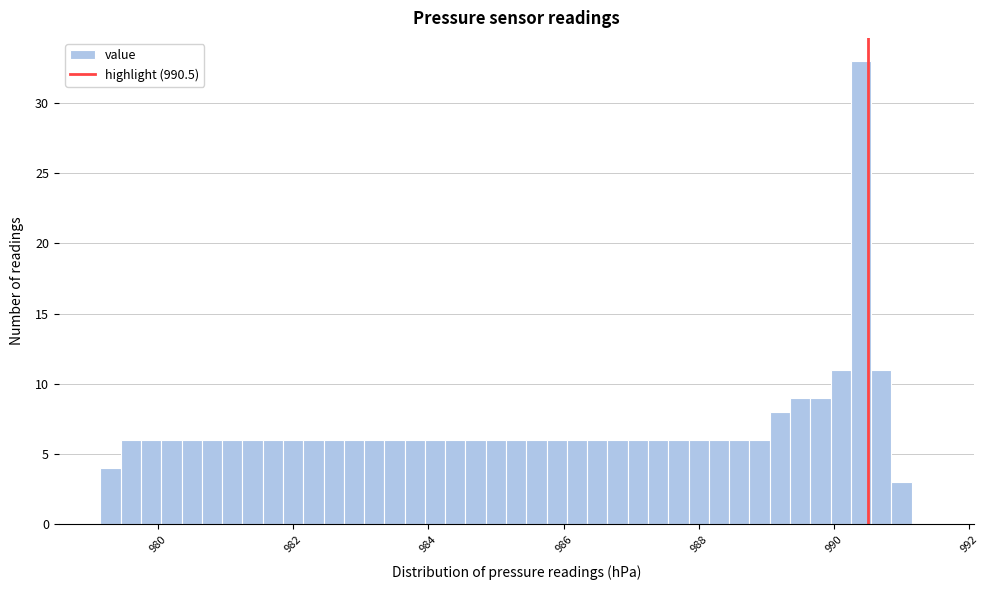

Around what value on the x-axis is the tallest bar? Give the approximate position of its centre, as read against the axis.

990.4